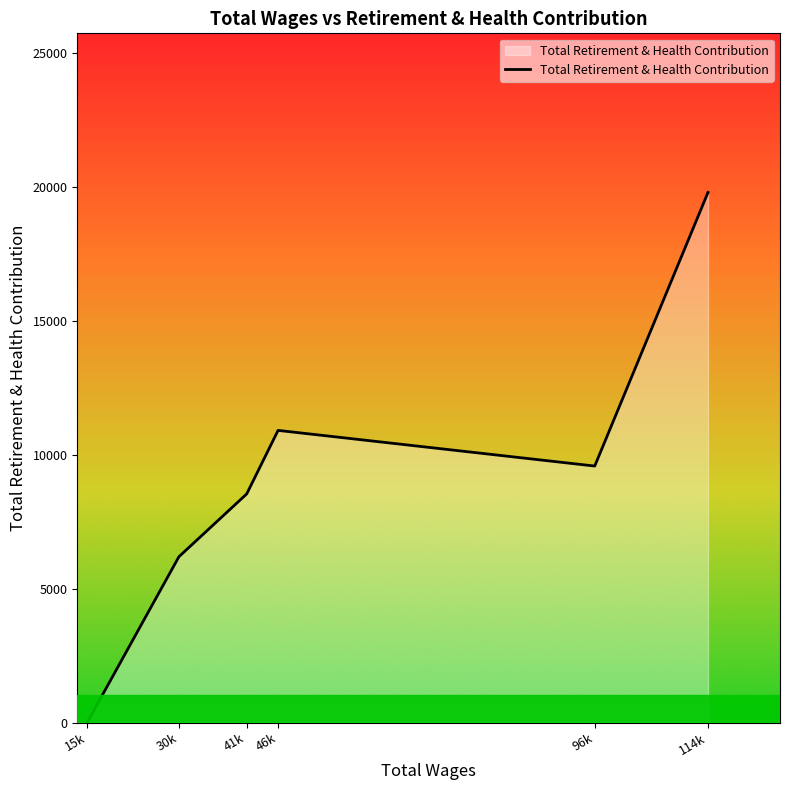

What is the difference between the maximum and second lowest values?

13602